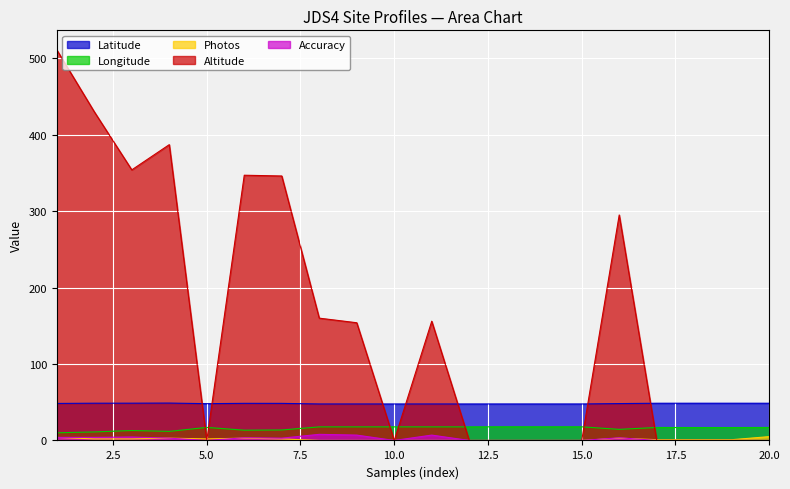

How many values in the Longitude series exceed 16?

13